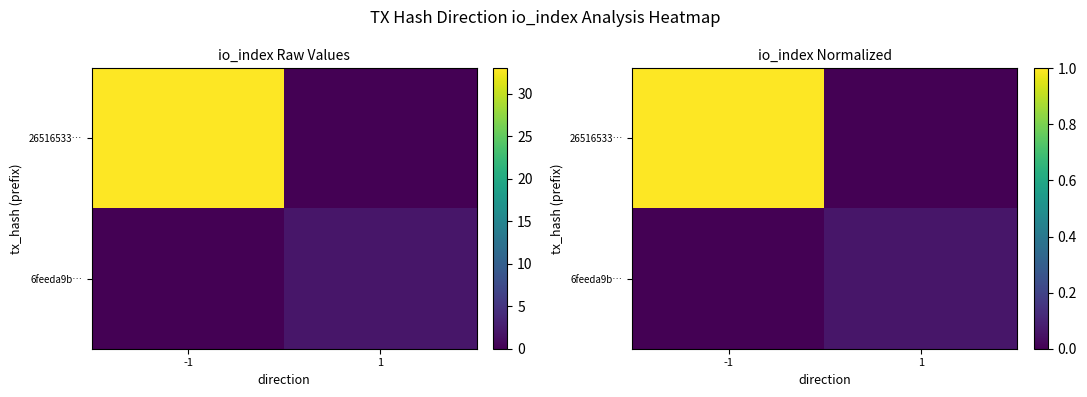

Which category has the highest value in the 26516533… series?

-1